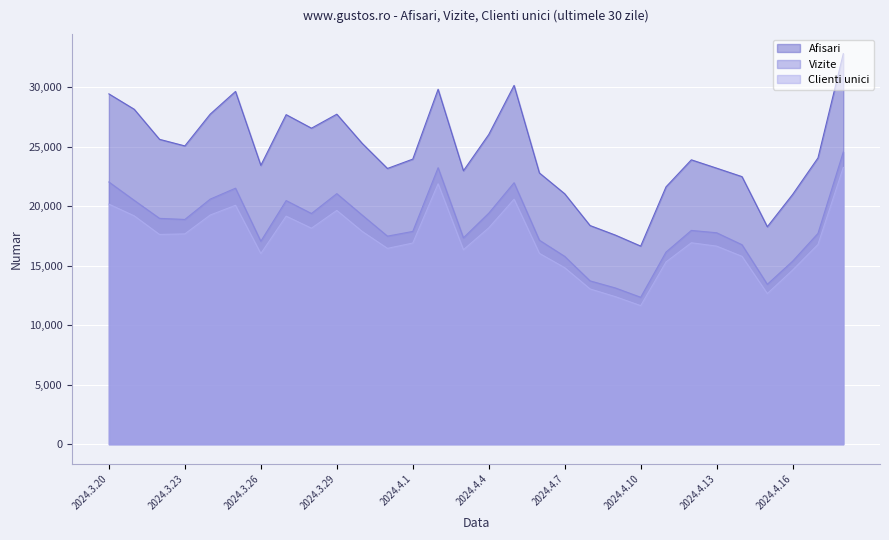

At how many categories does at least one series exceed 19261?

26